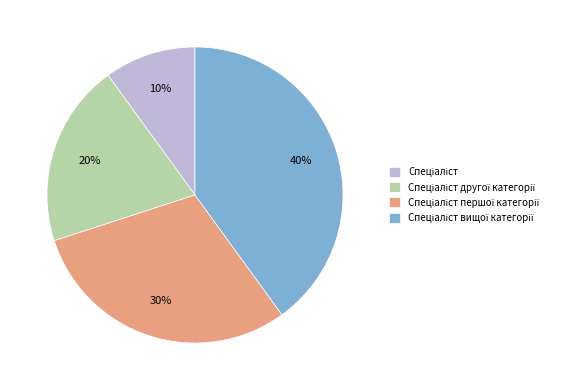

Is there a majority slice in this chart?

No